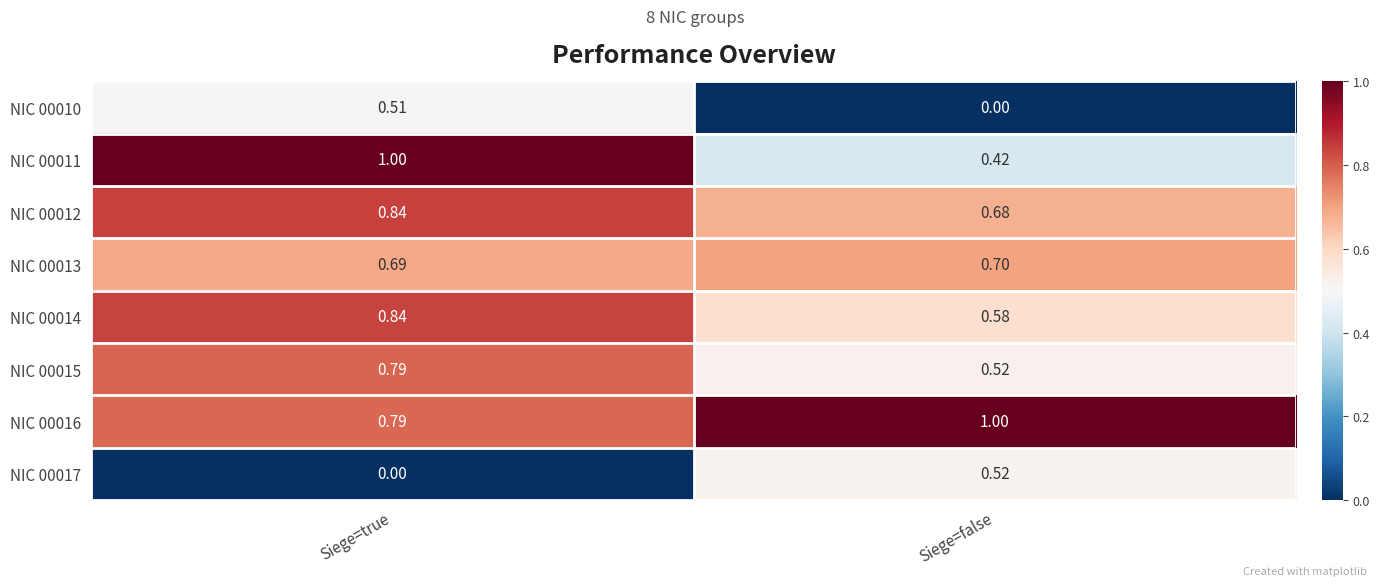

At which label is NIC 00013 closest to 0?

Siege=true